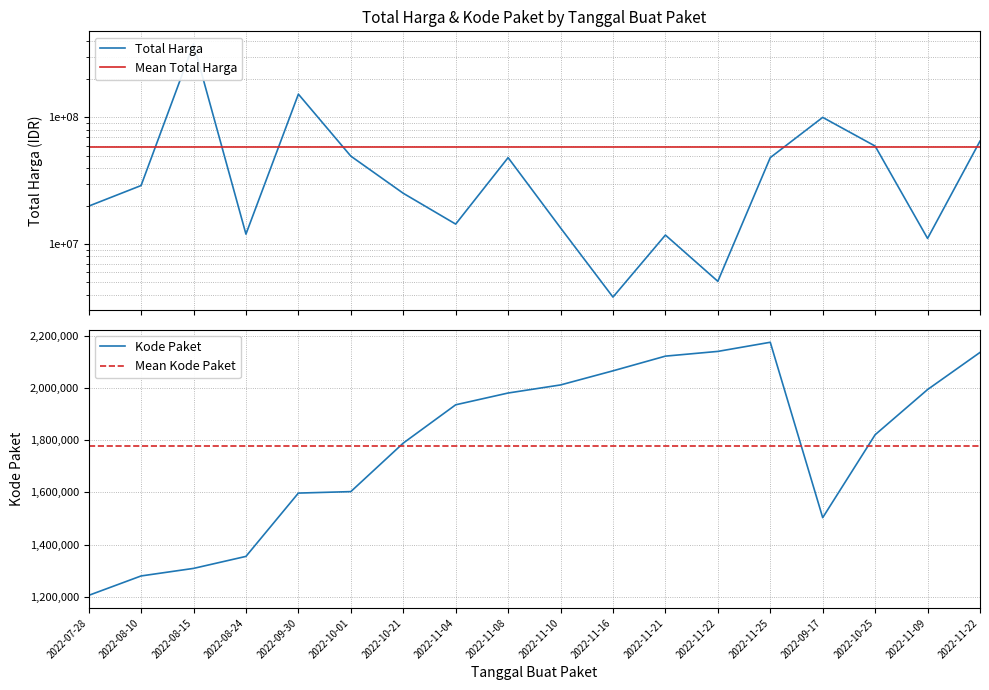

True or false: Mean Kode Paket has more than 1 points higher than both neighbors.

False